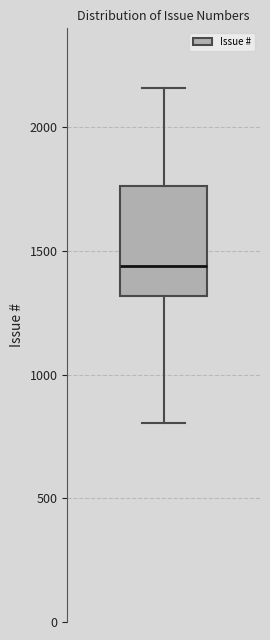

Where is the lower edge of the box on the y-axis? The values are not printed on the chart, so give them approximately, as read against the axis.

1300